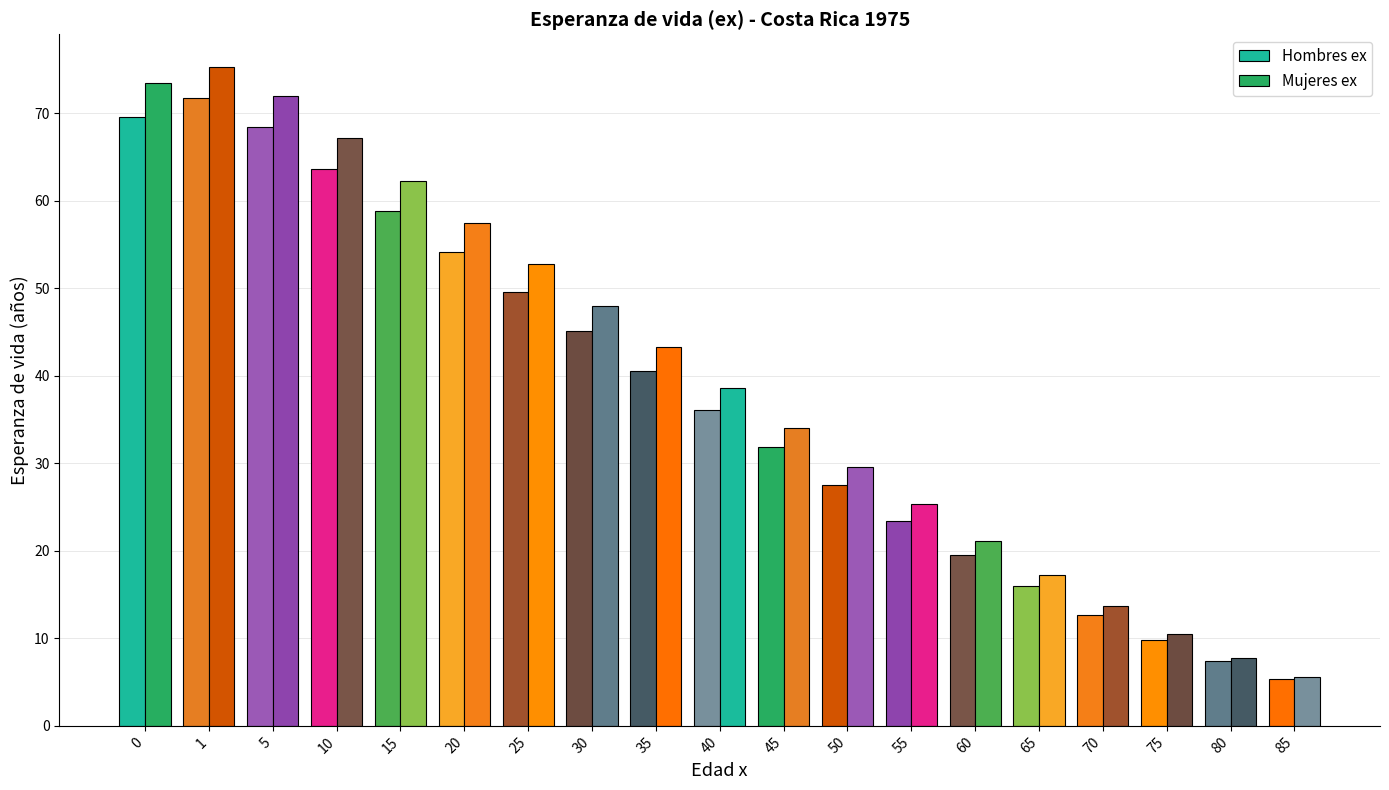

Is it true that Mujeres ex equals 57.4 at 20?

True